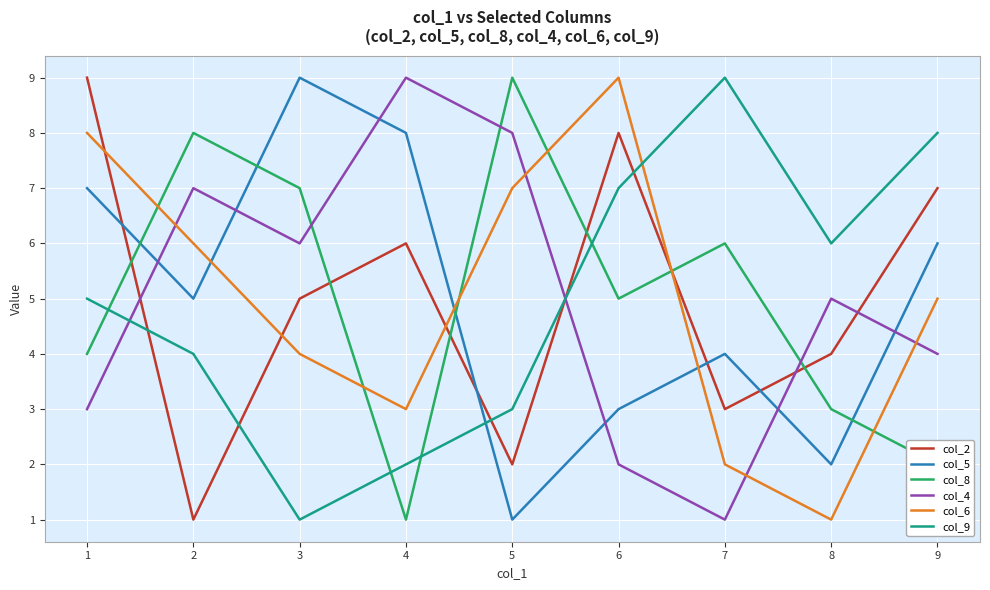

Rank the categories by col_4 value from highest to lowest.

4, 5, 2, 3, 8, 9, 1, 6, 7